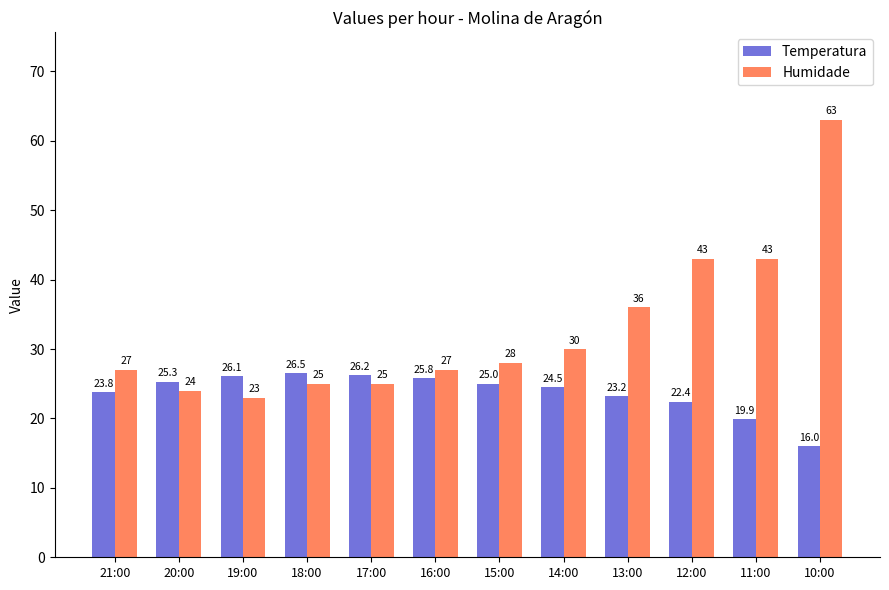

Which series has the widest spread of values?

Humidade